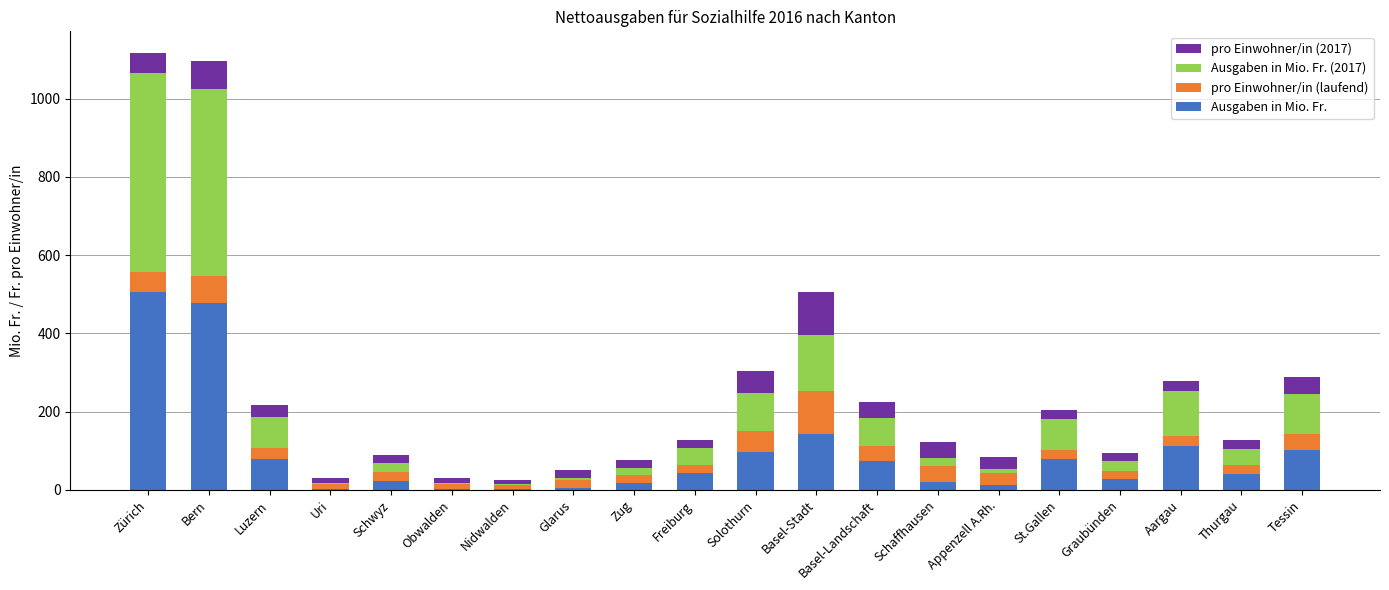

At which label does Ausgaben in Mio. Fr. reach its peak?

Zürich